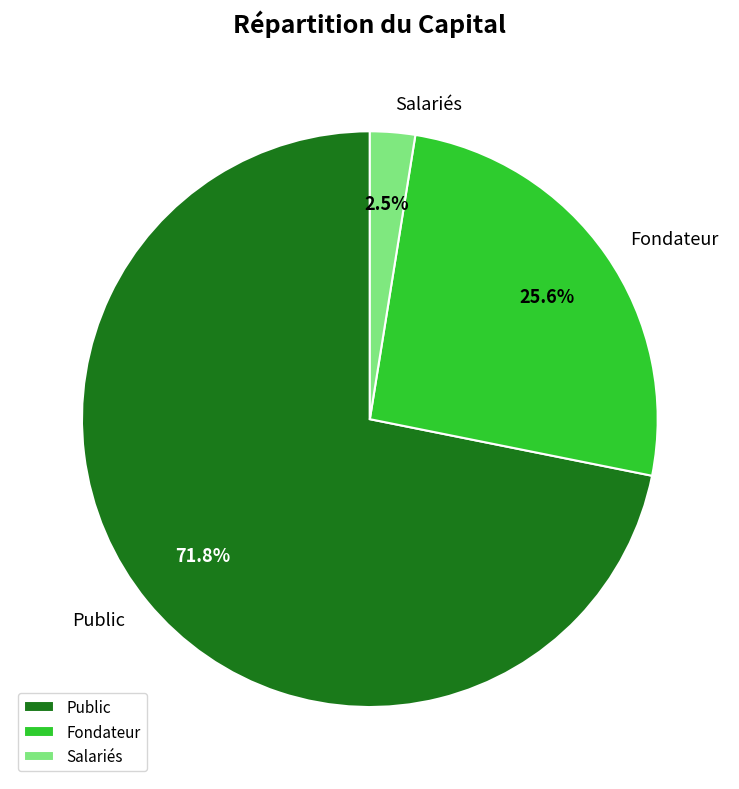

Which has a higher value, Public or Salariés?

Public